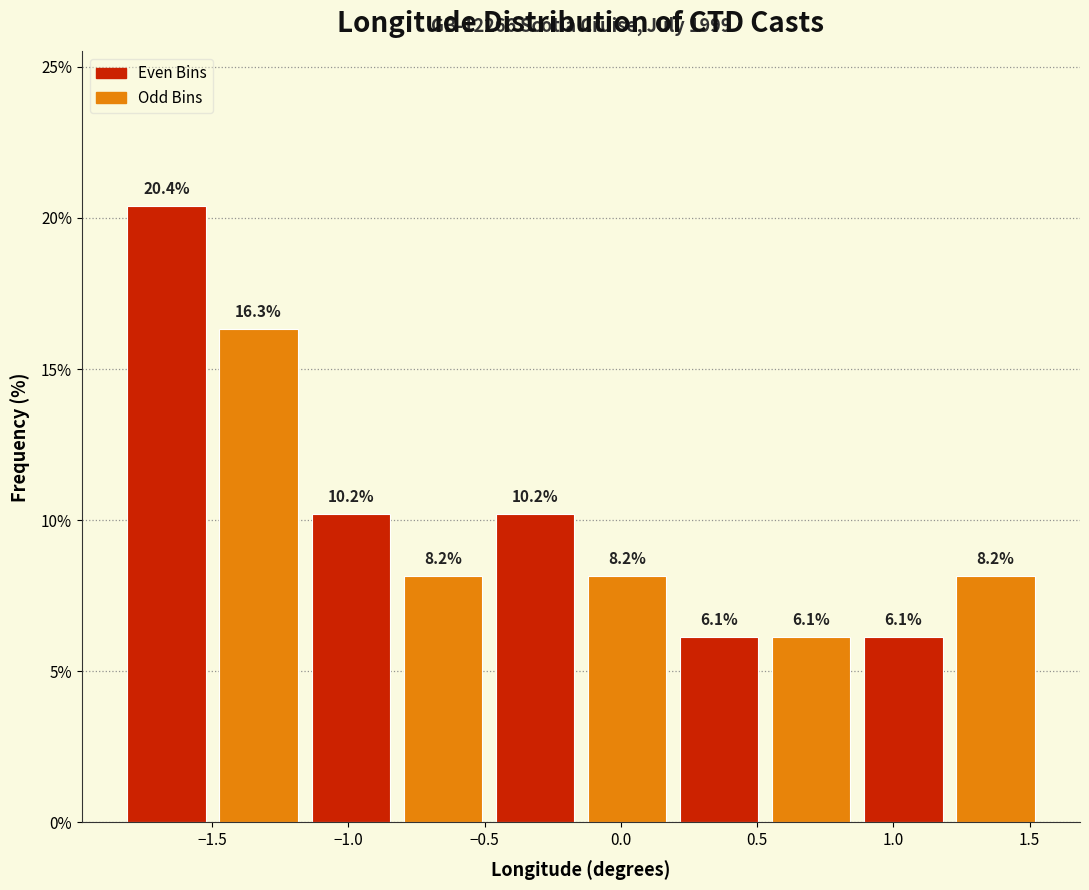

How tall is the bar that spans -1.50 to -1.15 on the x-axis? The bar edges are not printed on the chart, so give them approximately, as read against the axis.

16.3